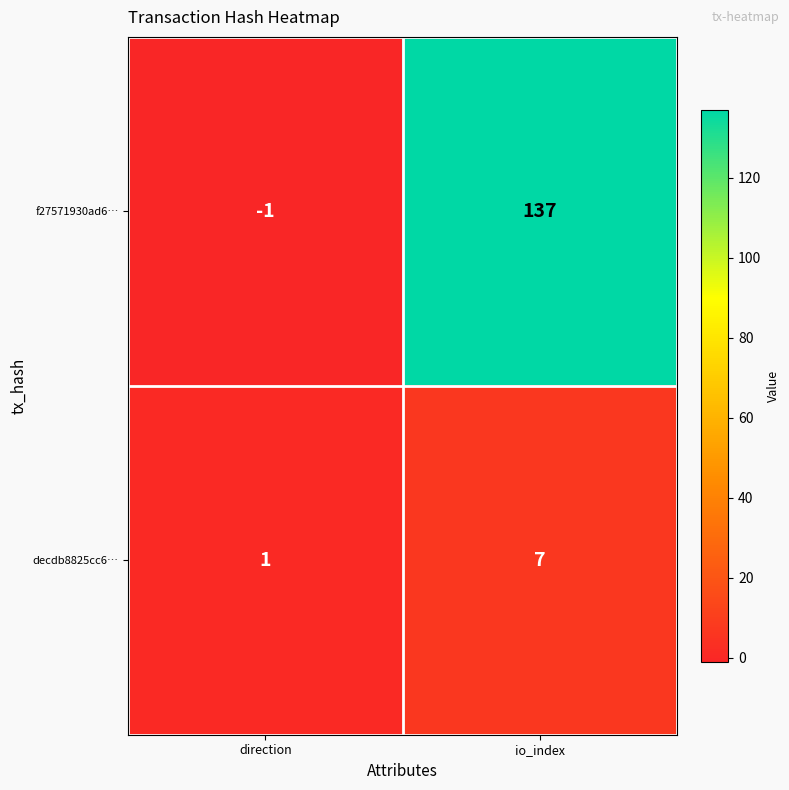

Which series has the widest spread of values?

f27571930ad6…